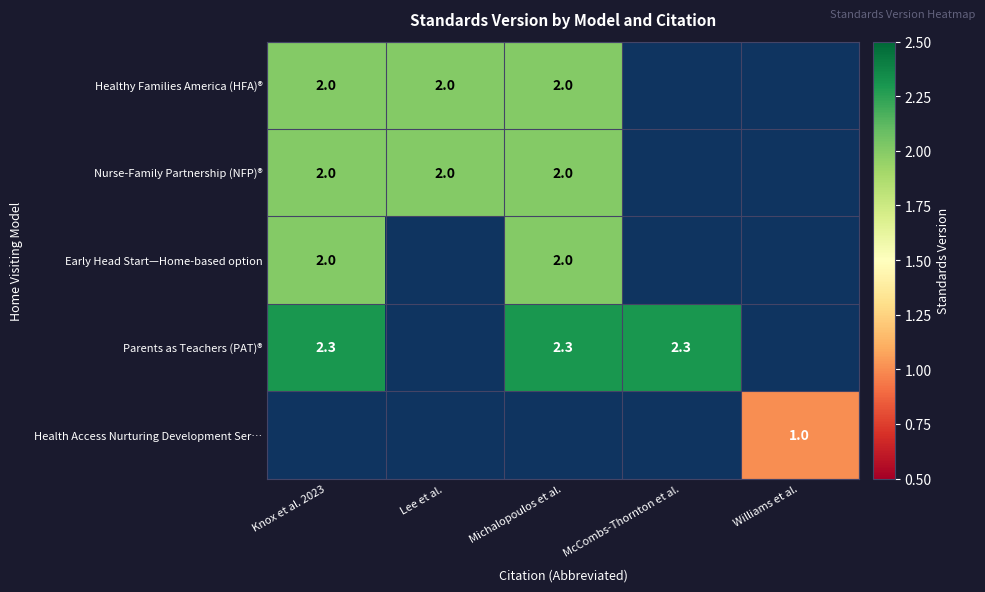

Is the value of Nurse-Family Partnership (NFP)® at Knox et al. 2023 greater than the value of Parents as Teachers (PAT)® at Michalopoulos et al.?

No